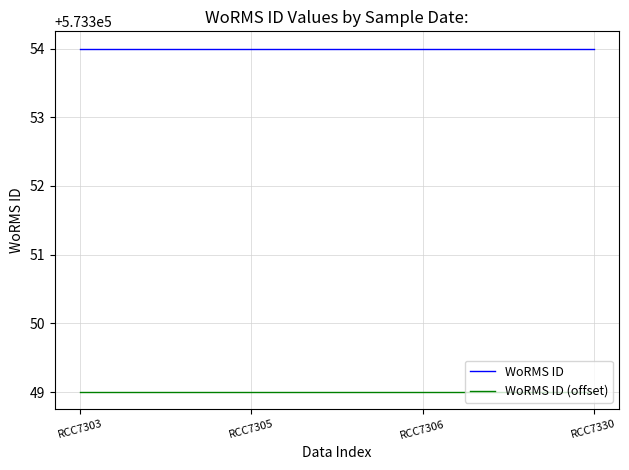

Rank the series at RCC7303 from highest to lowest value.

WoRMS ID, WoRMS ID (offset)